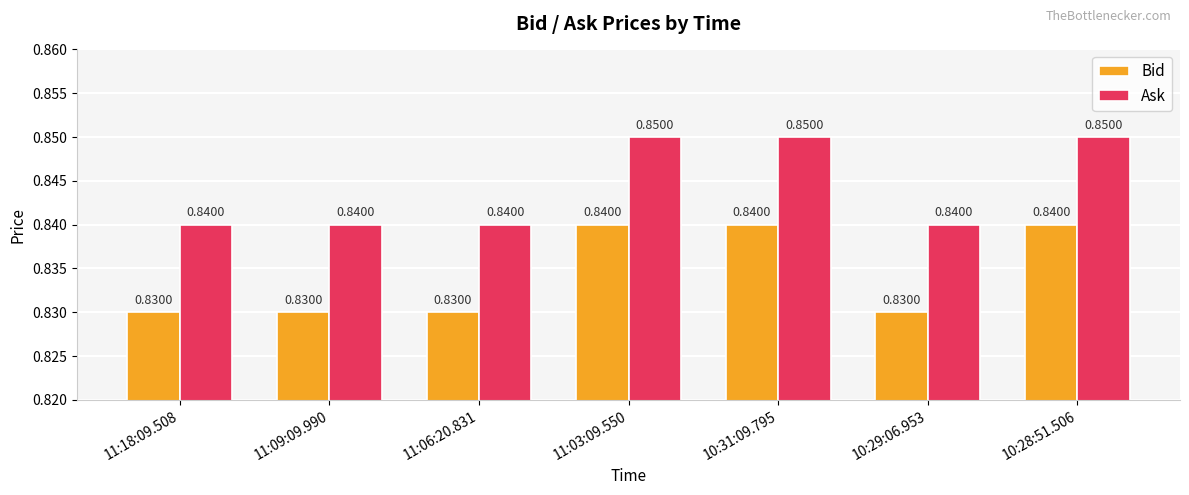

What are all the series names shown in the legend?

Bid, Ask